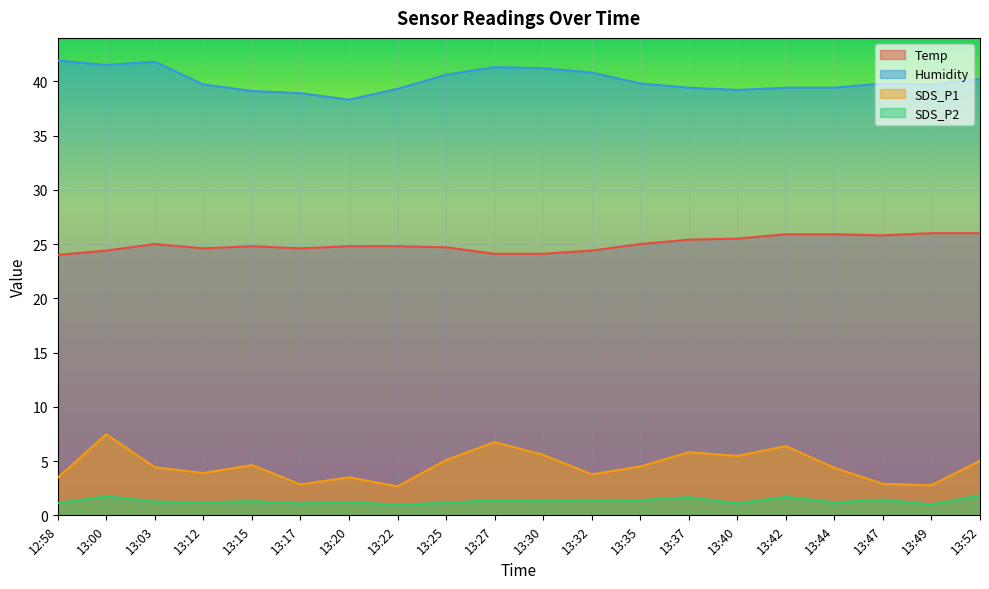

Which category has the highest value in the SDS_P1 series?

13:00